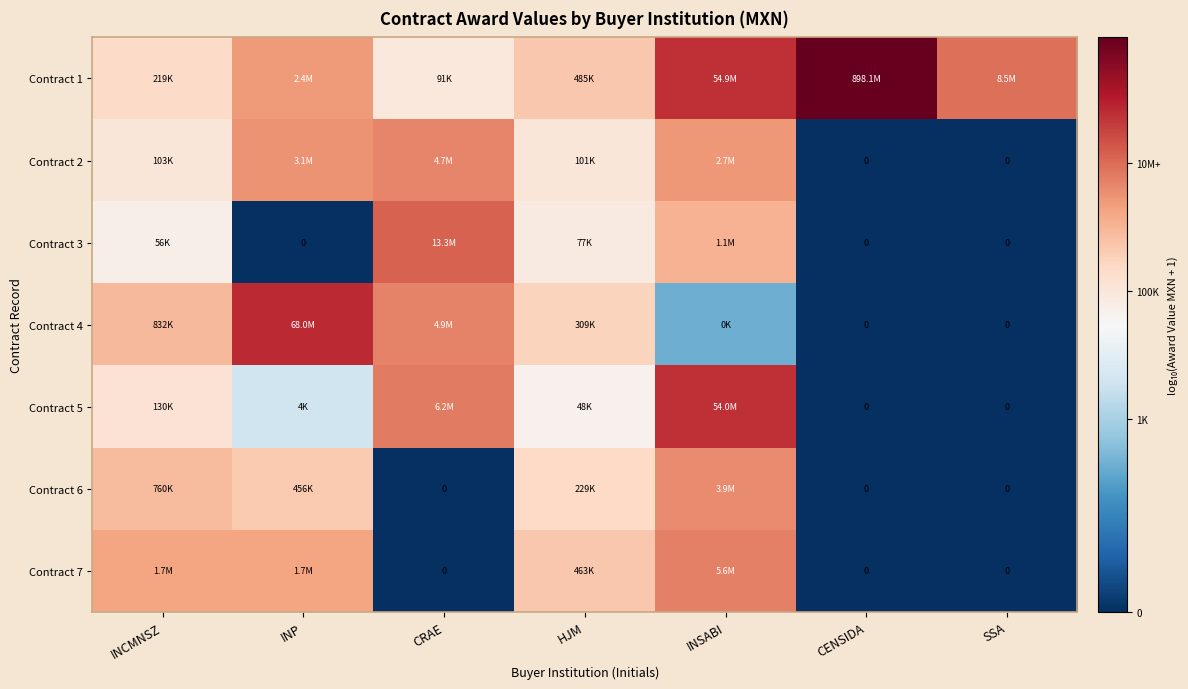

True or false: Contract 2 has a value of 6.7 at CRAE.

True